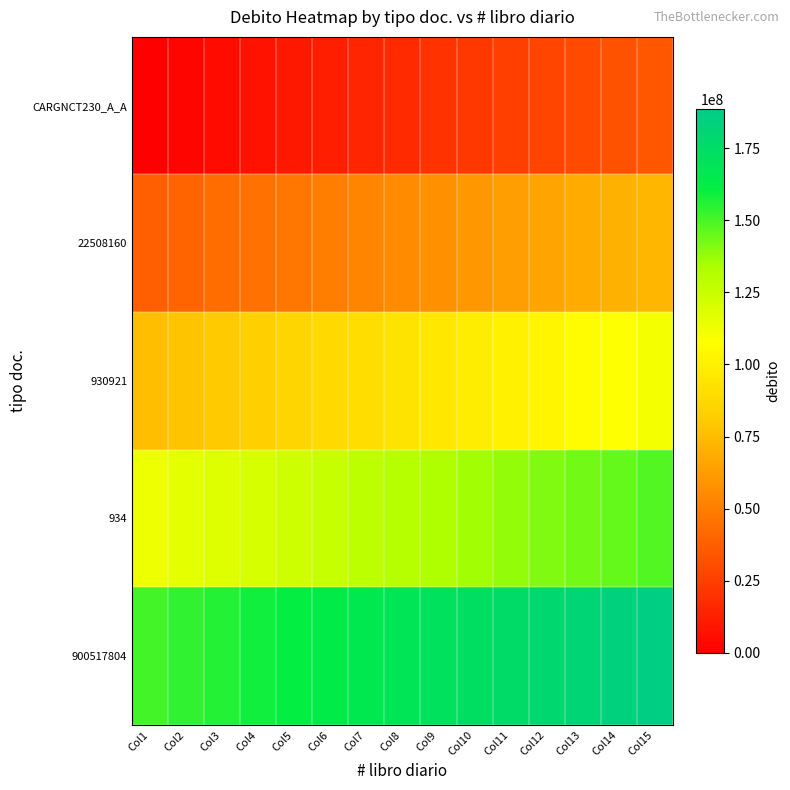

Reading left to right, extract all data points from this chart.

CARGNCT230_A_A: Col1=0.0	Col2=2514742.7	Col3=5029485.5	Col4=7544228.2	Col5=10058970.9	Col6=12573713.7	Col7=15088456.4	Col8=17603199.1	Col9=20117941.8	Col10=22632684.6	Col11=25147427.3	Col12=27662170.0	Col13=30176912.8	Col14=32691655.5	Col15=35206398.2
22508160: Col1=37721141.0	Col2=40235883.7	Col3=42750626.4	Col4=45265369.2	Col5=47780111.9	Col6=50294854.6	Col7=52809597.4	Col8=55324340.1	Col9=57839082.8	Col10=60353825.5	Col11=62868568.3	Col12=65383311.0	Col13=67898053.7	Col14=70412796.5	Col15=72927539.2
930921: Col1=75442281.9	Col2=77957024.7	Col3=80471767.4	Col4=82986510.1	Col5=85501252.9	Col6=88015995.6	Col7=90530738.3	Col8=93045481.1	Col9=95560223.8	Col10=98074966.5	Col11=100589709.2	Col12=103104452.0	Col13=105619194.7	Col14=108133937.4	Col15=110648680.2
934: Col1=113163422.9	Col2=115678165.6	Col3=118192908.4	Col4=120707651.1	Col5=123222393.8	Col6=125737136.6	Col7=128251879.3	Col8=130766622.0	Col9=133281364.8	Col10=135796107.5	Col11=138310850.2	Col12=140825592.9	Col13=143340335.7	Col14=145855078.4	Col15=148369821.1
900517804: Col1=150884563.9	Col2=153399306.6	Col3=155914049.3	Col4=158428792.1	Col5=160943534.8	Col6=163458277.5	Col7=165973020.3	Col8=168487763.0	Col9=171002505.7	Col10=173517248.5	Col11=176031991.2	Col12=178546733.9	Col13=181061476.6	Col14=183576219.4	Col15=186090962.1